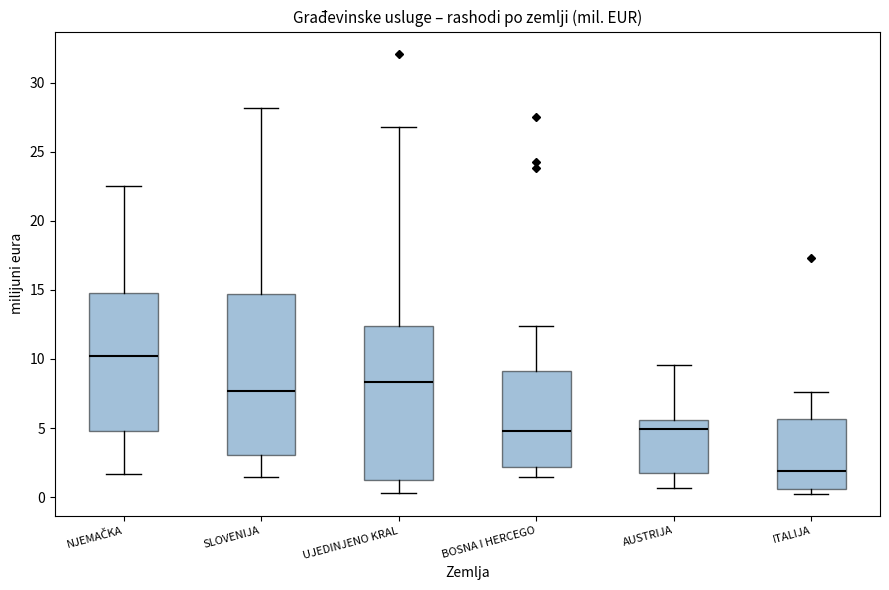

Reading left to right, read every box against the y-axis: the position of its median line, the range the box covers, and the ends of its whiskers. The values are not printed on the chart, so give them approximately, as read against the axis.

NJEMAČKA: median 10.0, box 5.0 to 15.0, whiskers 1.5 to 22.5
SLOVENIJA: median 7.5, box 3.0 to 14.5, whiskers 1.5 to 28.0
UJEDINJENO KRAL: median 8.5, box 1.0 to 12.5, whiskers 0.5 to 27.0
BOSNA I HERCEGO: median 5.0, box 2.0 to 9.0, whiskers 1.5 to 12.5
AUSTRIJA: median 5.0, box 1.5 to 5.5, whiskers 0.5 to 9.5
ITALIJA: median 2.0, box 0.5 to 5.5, whiskers 0.0 to 7.5